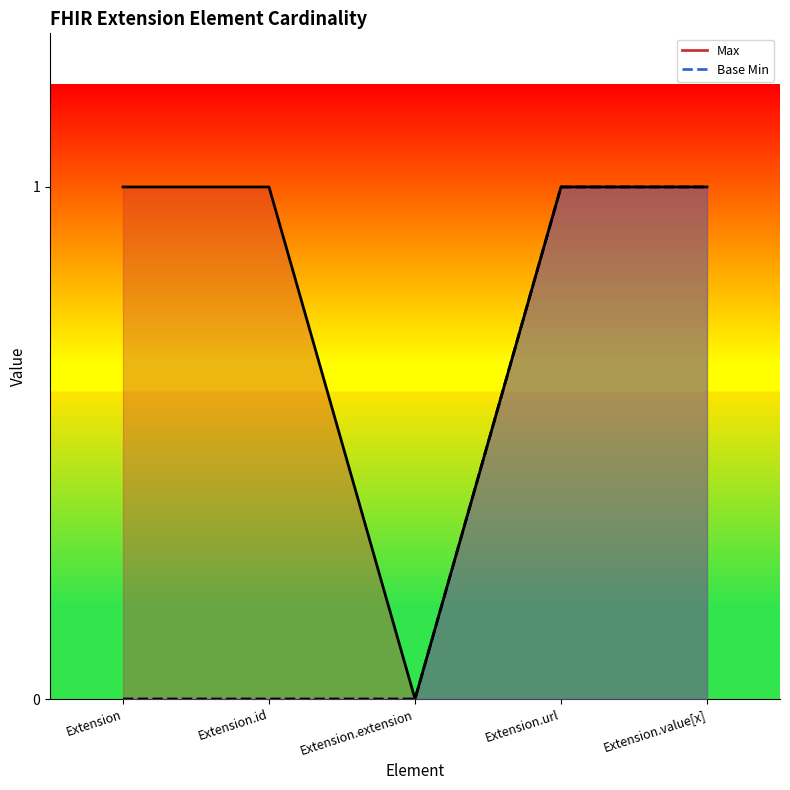

What value does the Base Min series have at Extension.value[x]?

1